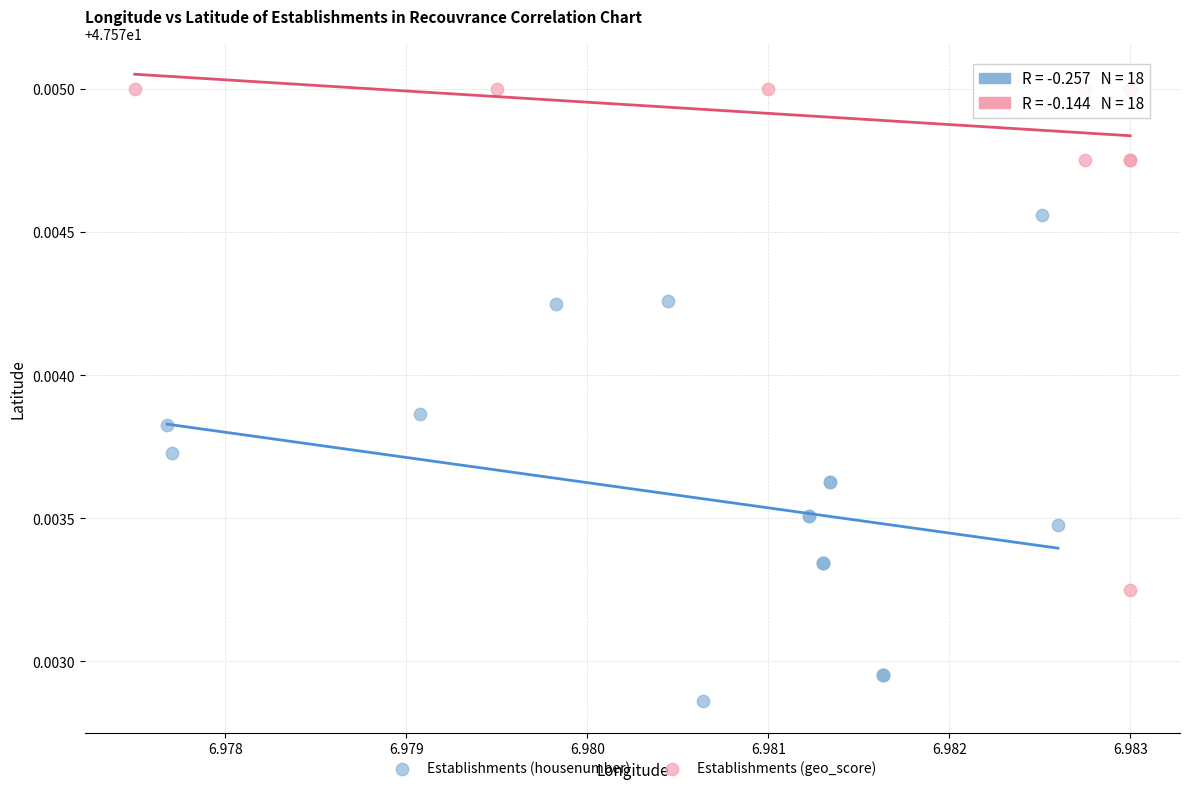

Which series reaches the maximum Y coordinate?

Establishments (geo_score)